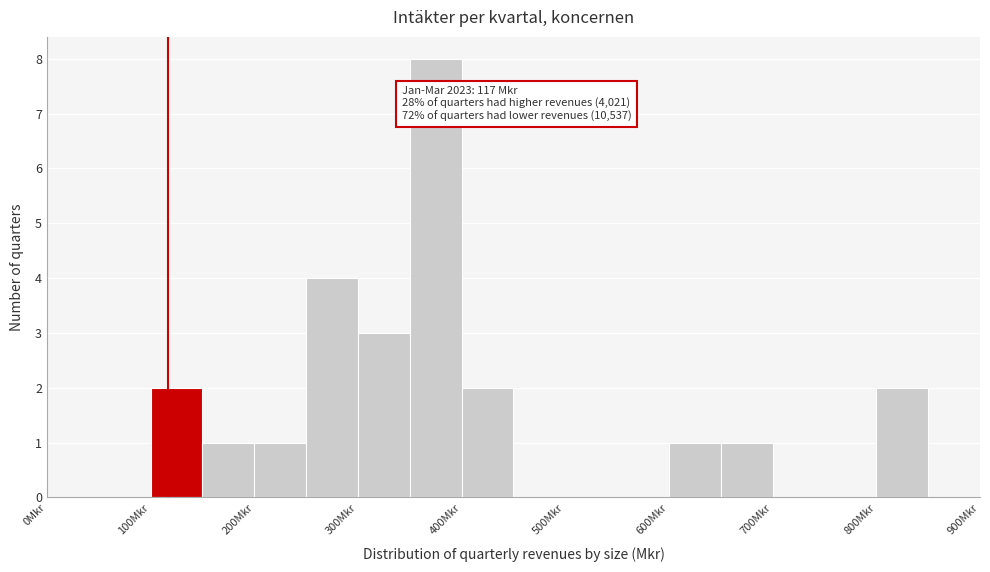

Over which range of the x-axis is the bar tallest?

350 to 400